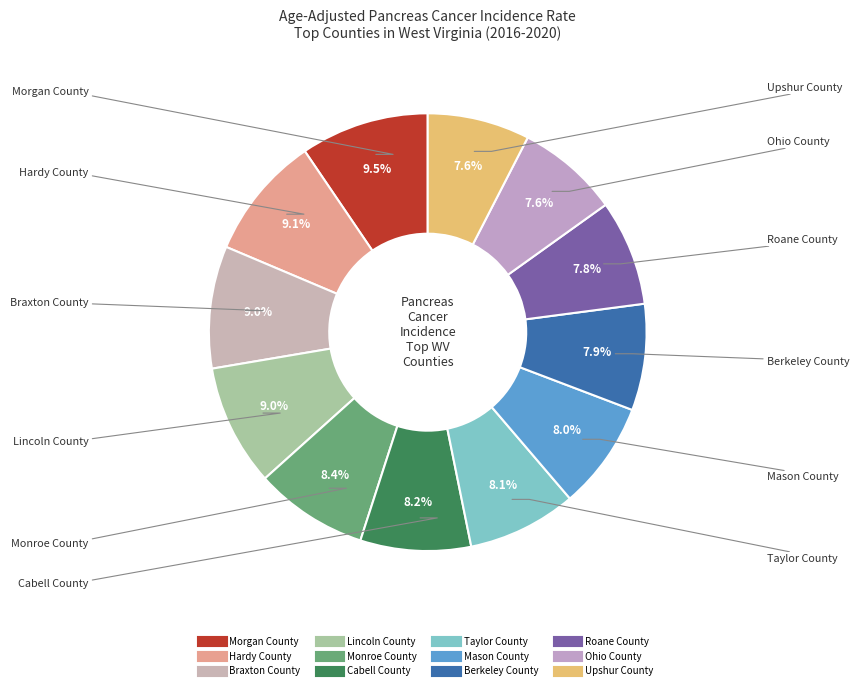

True or false: Lincoln County accounts for 15% of the total.

False